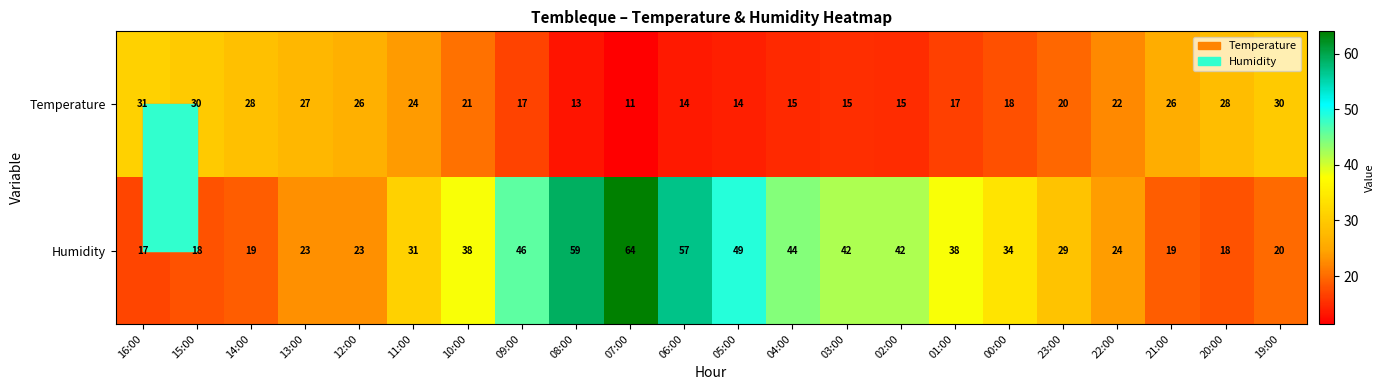

Which series changed the most between 15:00 and 19:00?

Humidity